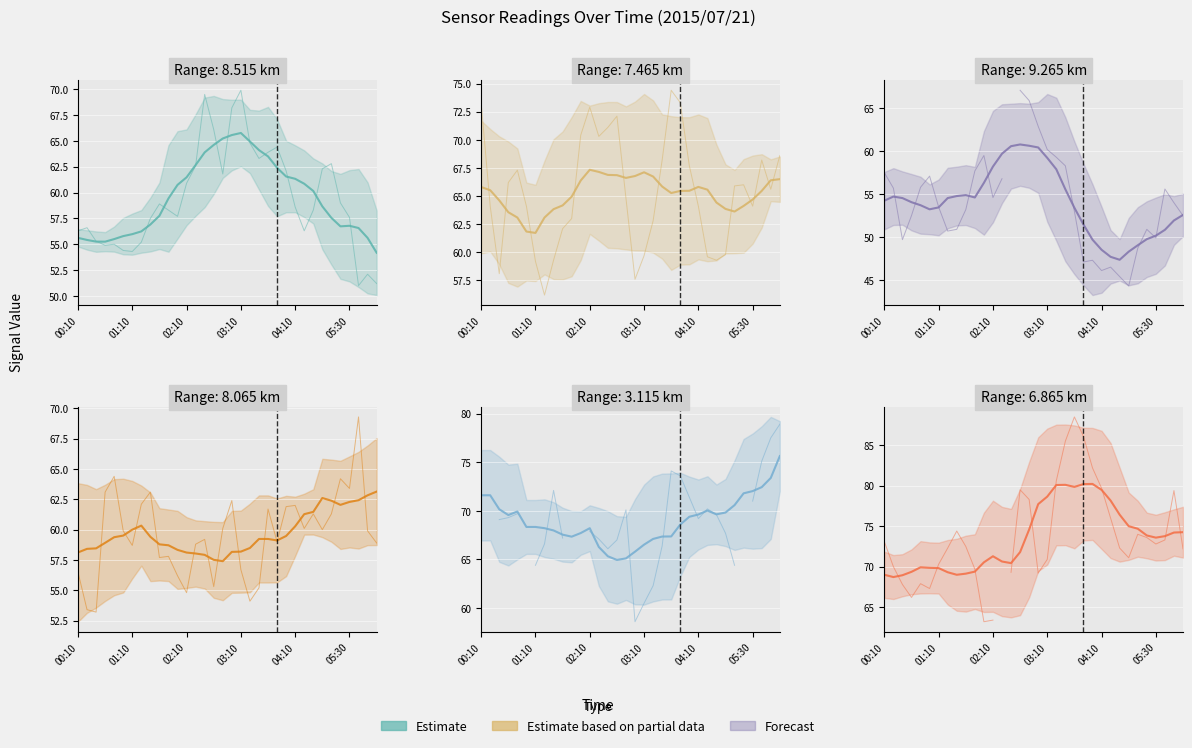

Which series has the largest range (max minus min)?

8.515